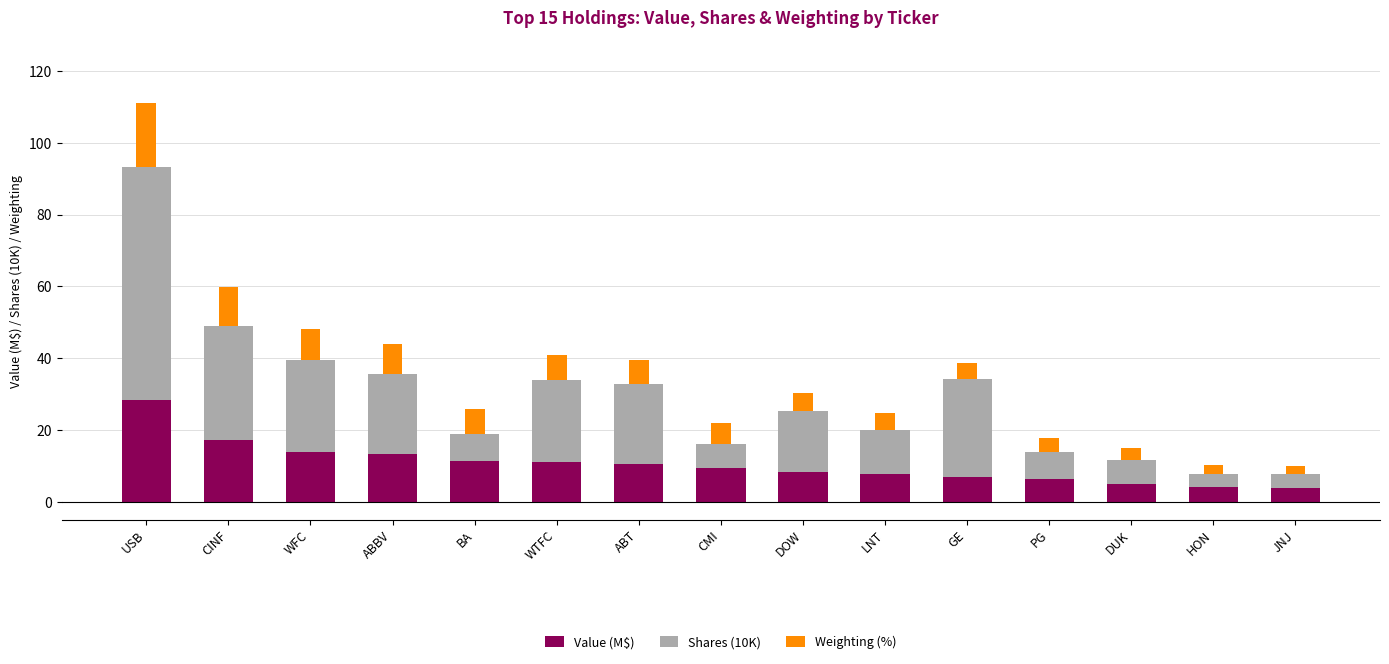

The Value (M$) series shows 17.1 at CINF. True or false?

True